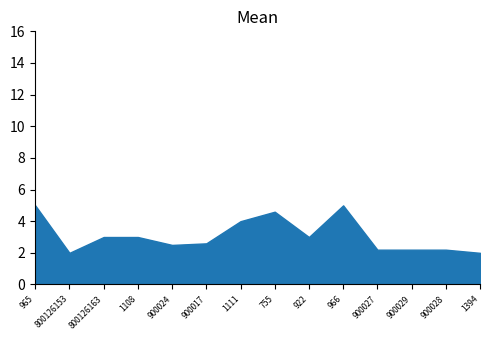

Where is the first local maximum?

755